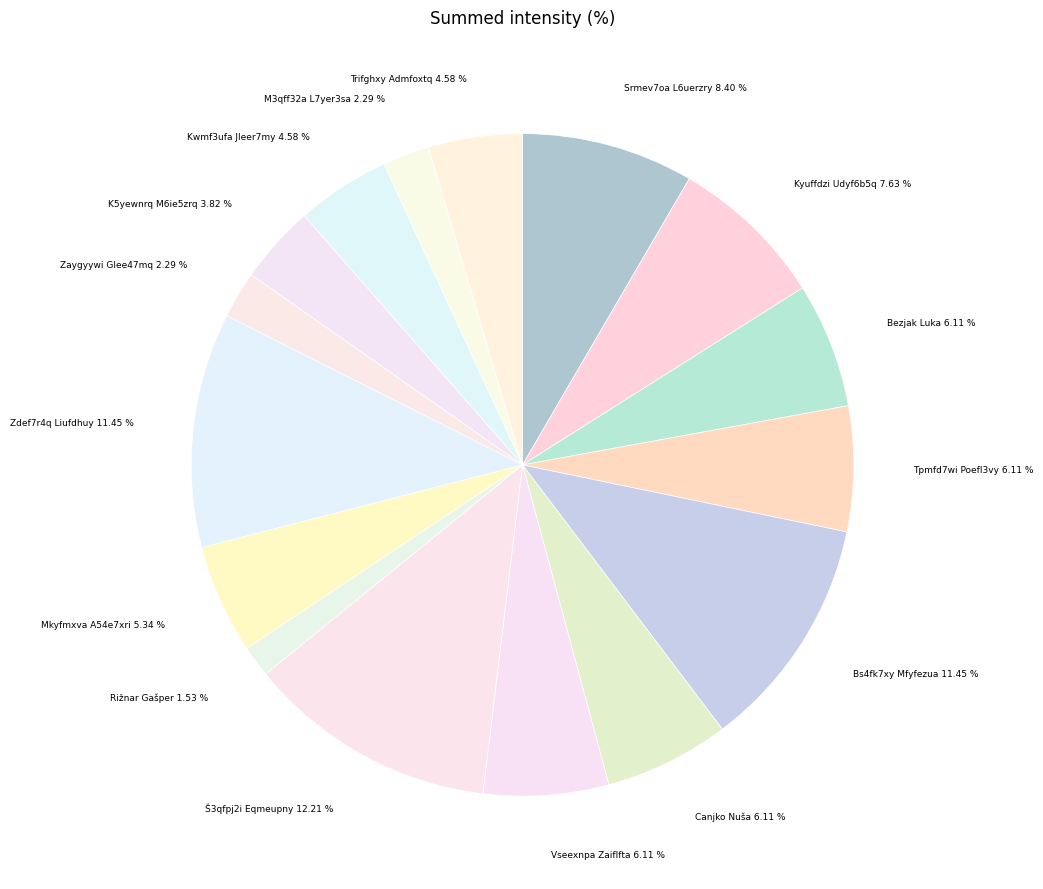

How many slices are in this pie chart?

16